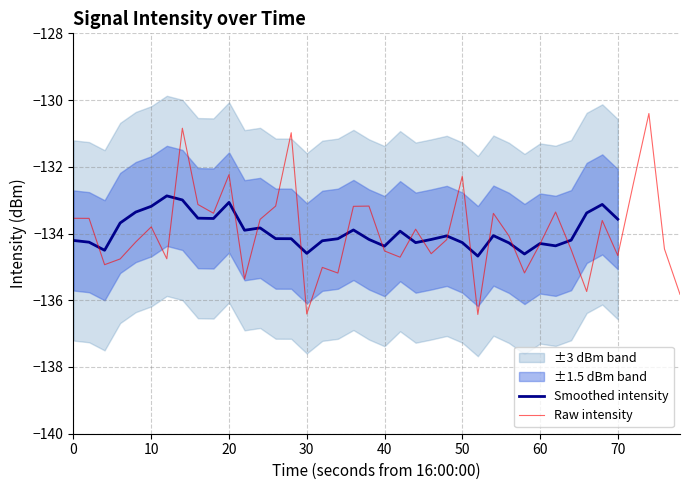

What is the difference between the Min values at 6 and 17?

2.1